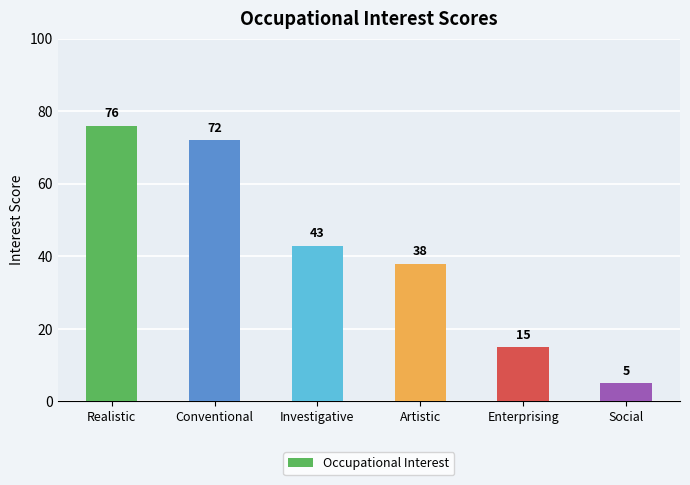

True or false: the data shows 6 at Enterprising.

False